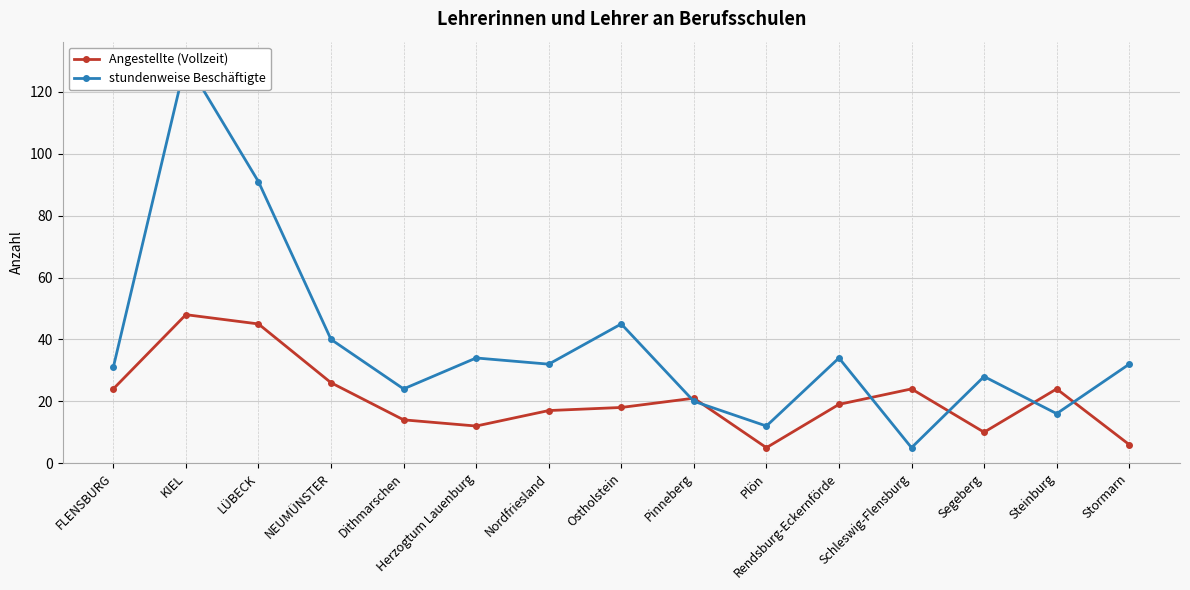

Reading left to right, what are all the values shown in this chart?

Angestellte (Vollzeit): 24	48	45	26	14	12	17	18	21	5	19	24	10	24	6
stundenweise Beschäftigte: 31	130	91	40	24	34	32	45	20	12	34	5	28	16	32